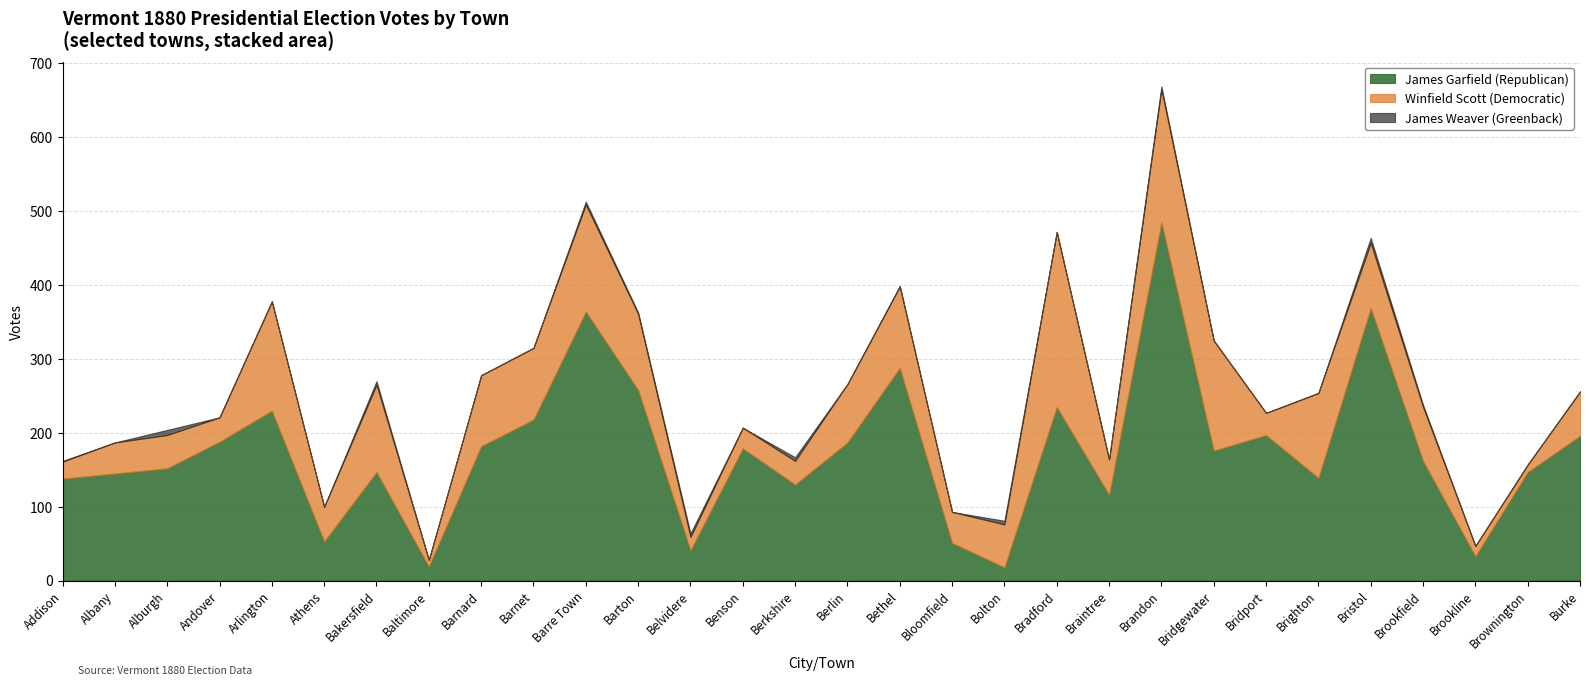

How many series are shown in this chart?

3